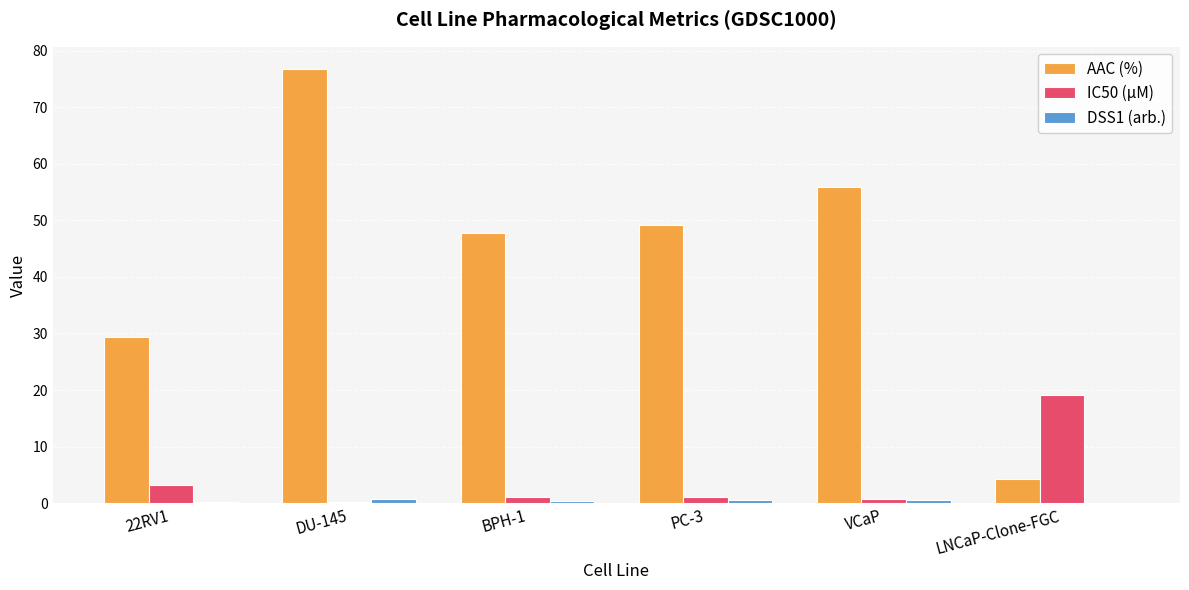

The AAC (%) series shows 76.8 at DU-145. True or false?

True